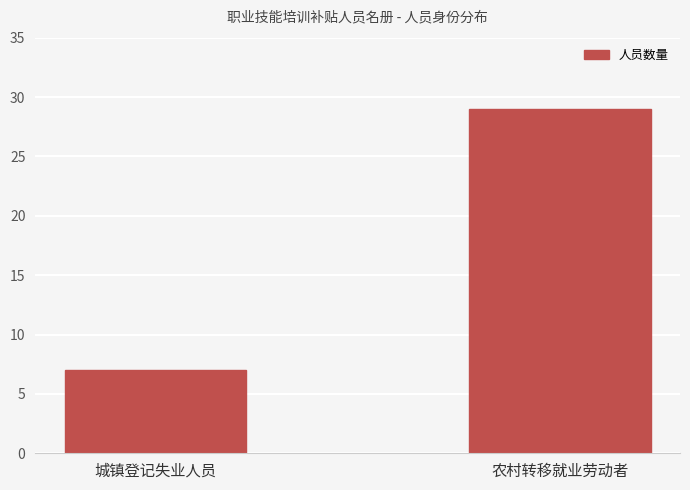

Reading left to right, list all the values displayed in this chart.

城镇登记失业人员=7	农村转移就业劳动者=29